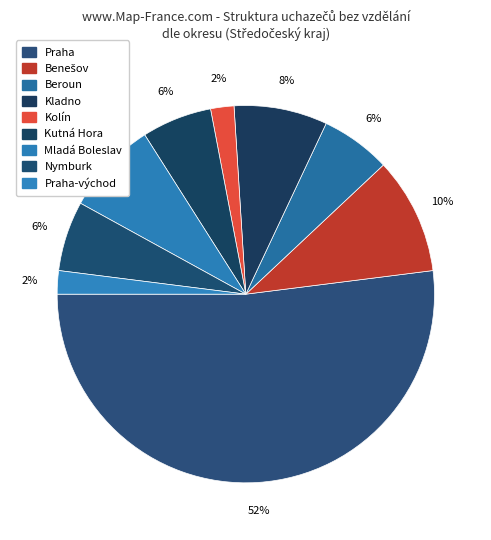

Which slice represents more than half of the pie?

Praha